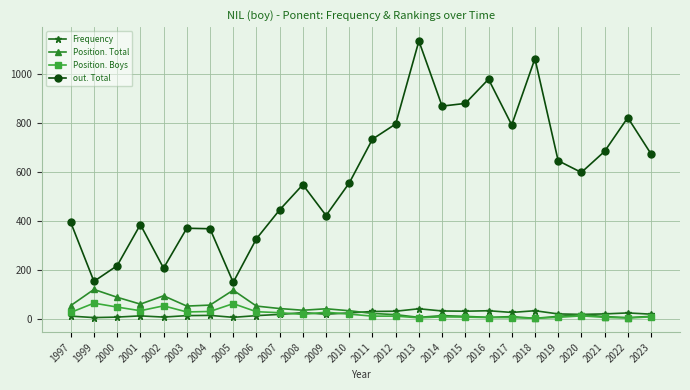

How many values in the out. Total series are below 597?

13